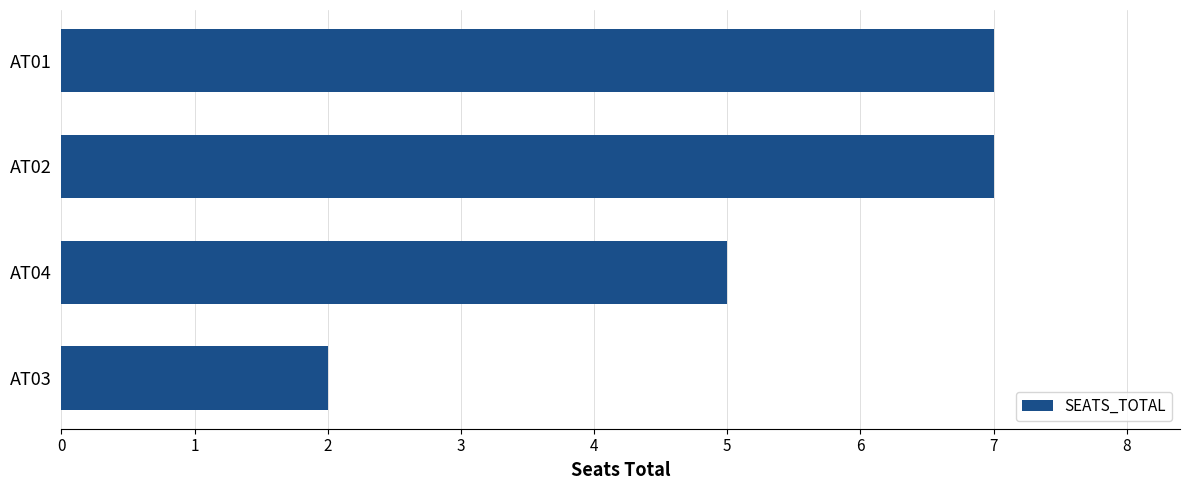

What is the difference between the maximum and minimum values?

5